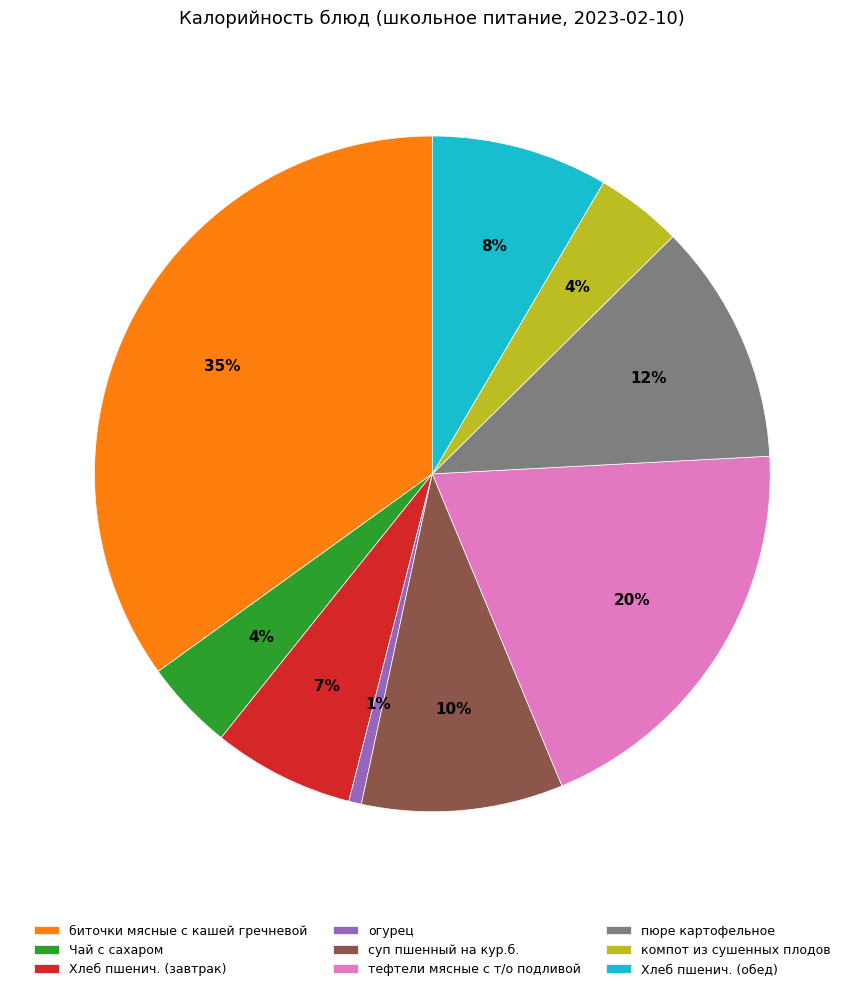

To the nearest percent, what is the combined percentage of компот из сушенных плодов and биточки мясные с кашей гречневой?

39%